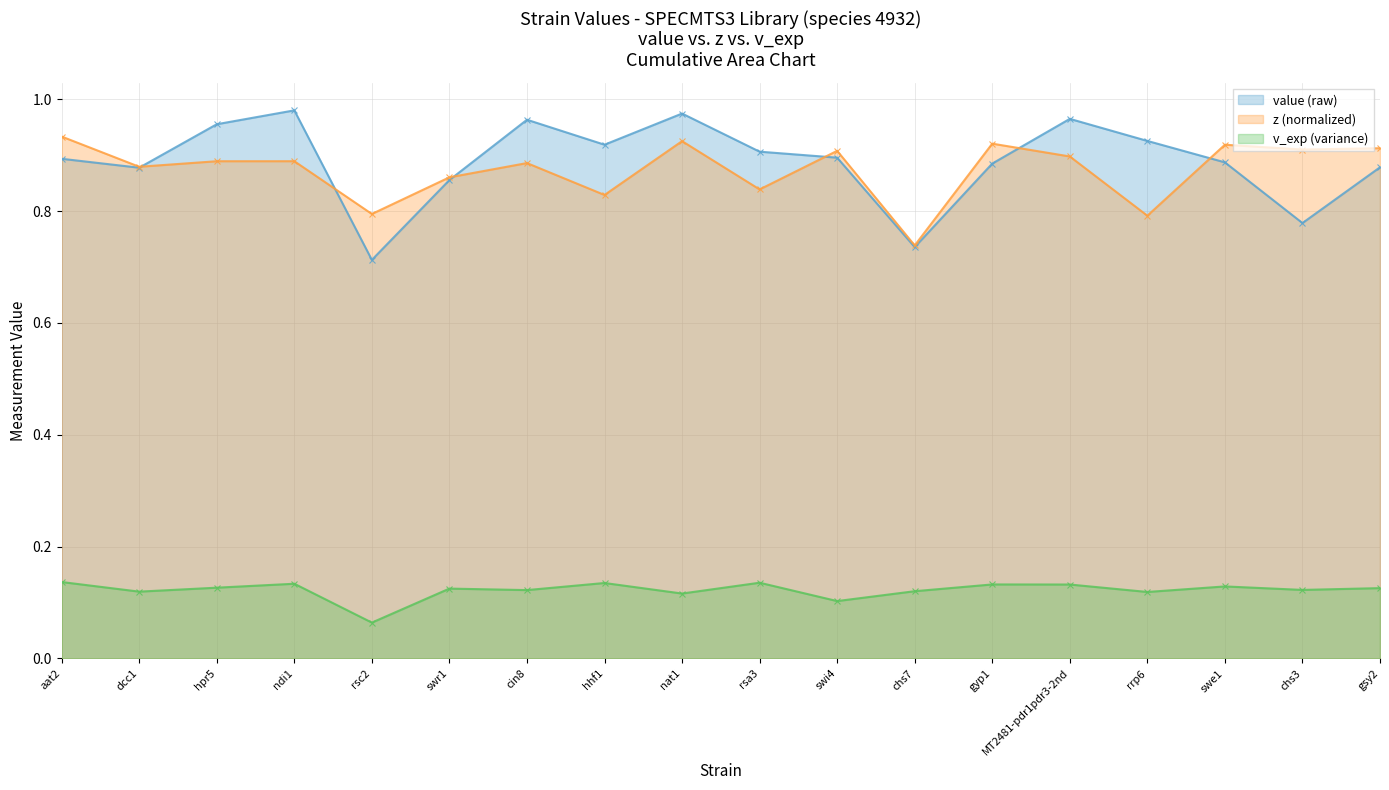

Reading right to left, what are all the values shown in this chart?

value: 0.9	0.8	0.9	0.9	1.0	0.9	0.7	0.9	0.9	1.0	0.9	1.0	0.9	0.7	1.0	1.0	0.9	0.9
z: 0.9	0.9	0.9	0.8	0.9	0.9	0.7	0.9	0.8	0.9	0.8	0.9	0.9	0.8	0.9	0.9	0.9	0.9
v_exp: 0.1	0.1	0.1	0.1	0.1	0.1	0.1	0.1	0.1	0.1	0.1	0.1	0.1	0.1	0.1	0.1	0.1	0.1